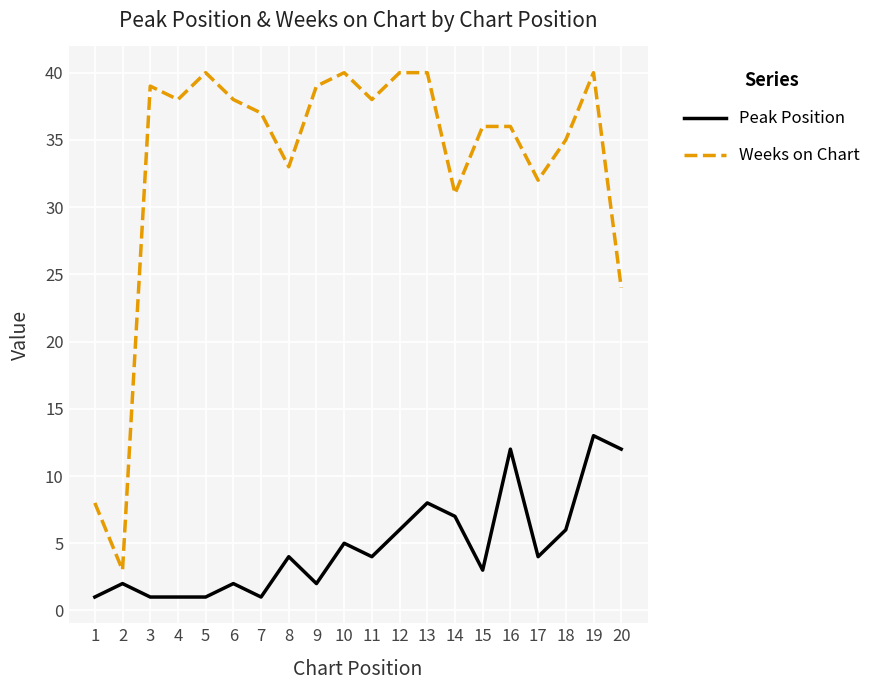

Which series has the largest range (max minus min)?

Weeks on Chart